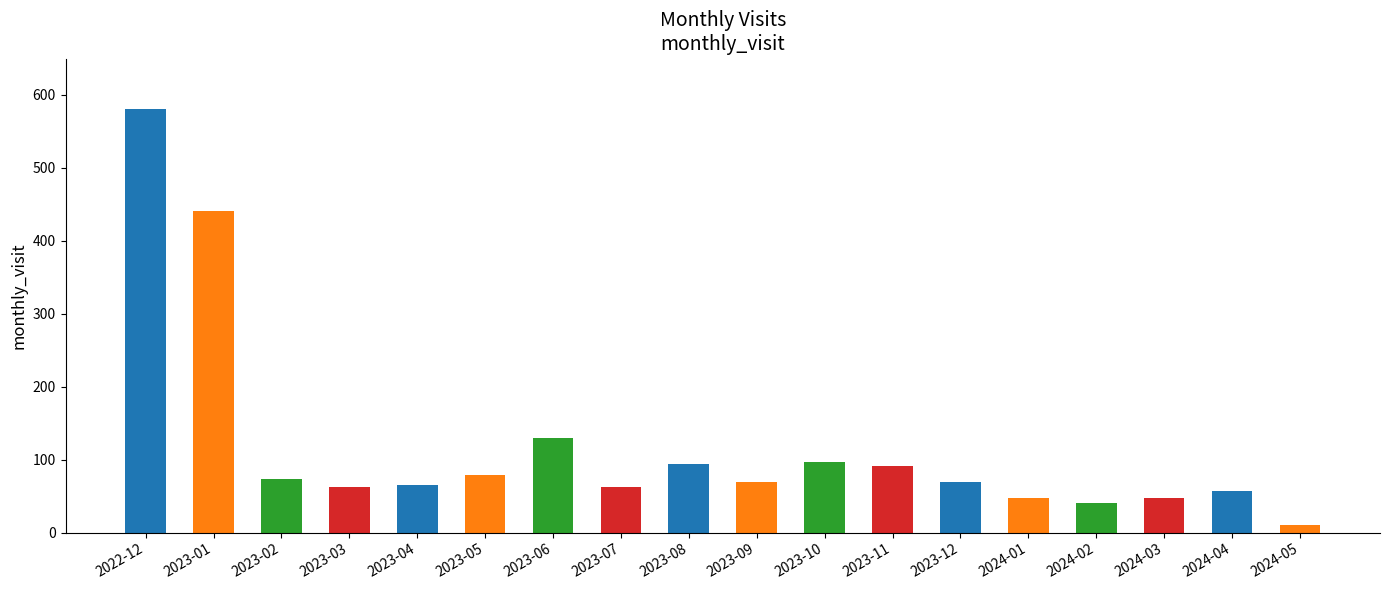

What position from the right is 2023-04?

14